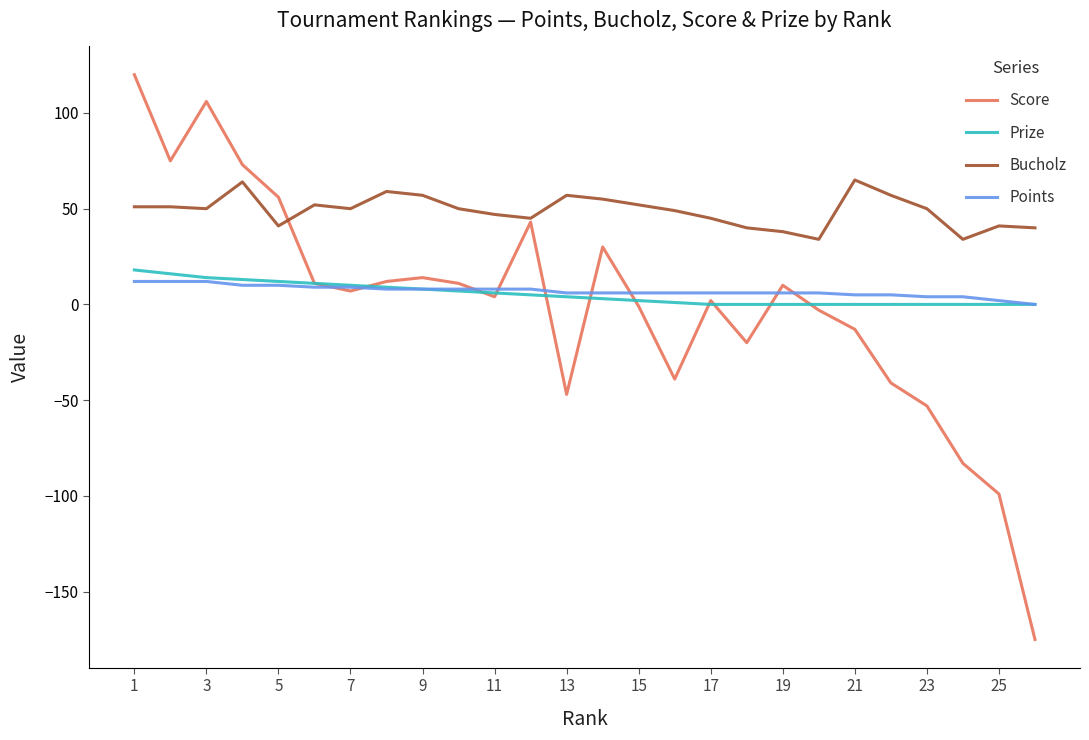

True or false: Bucholz and Points intersect in this chart.

False